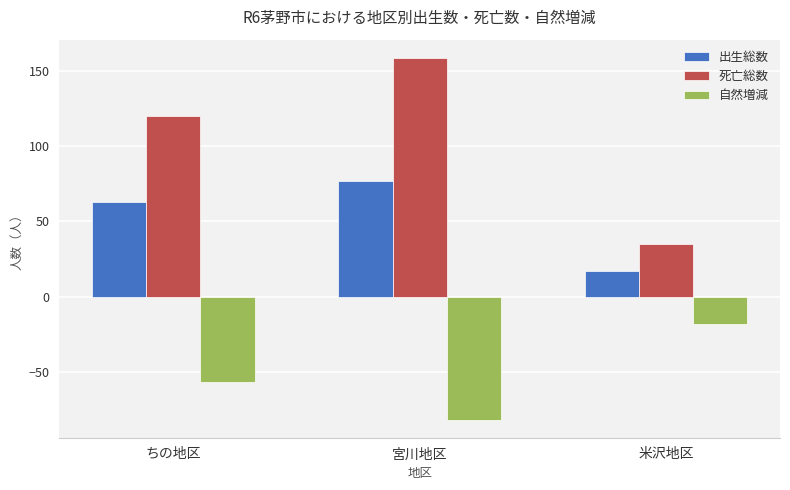

What are all the series names shown in the legend?

出生総数, 死亡総数, 自然増減